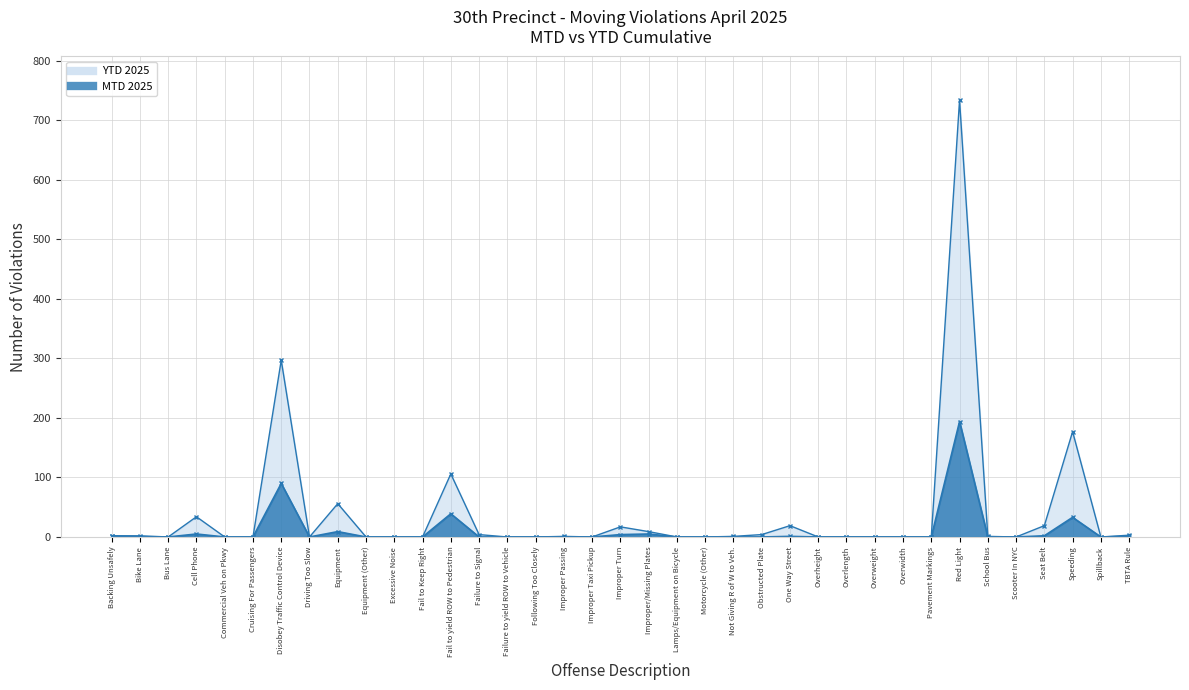

How many interior local valleys does the YTD 2025 series have?

5